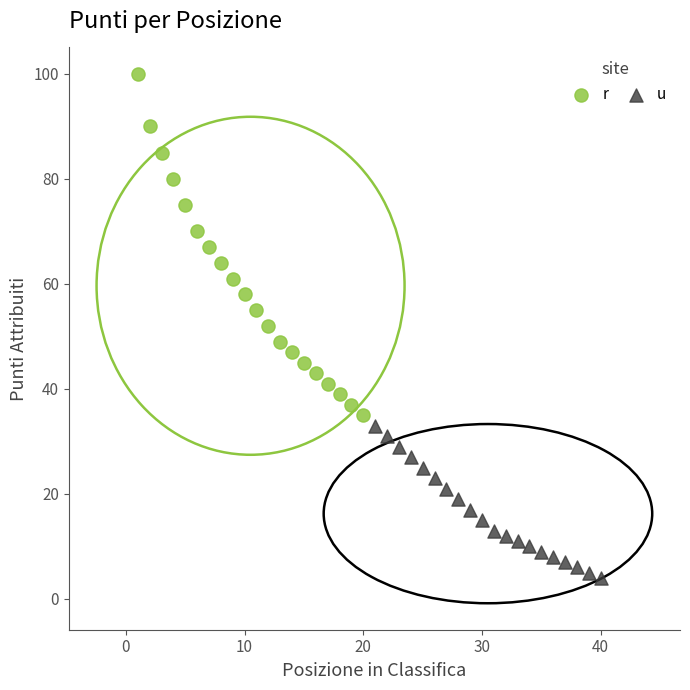

What are all the series names shown in the legend?

r, u